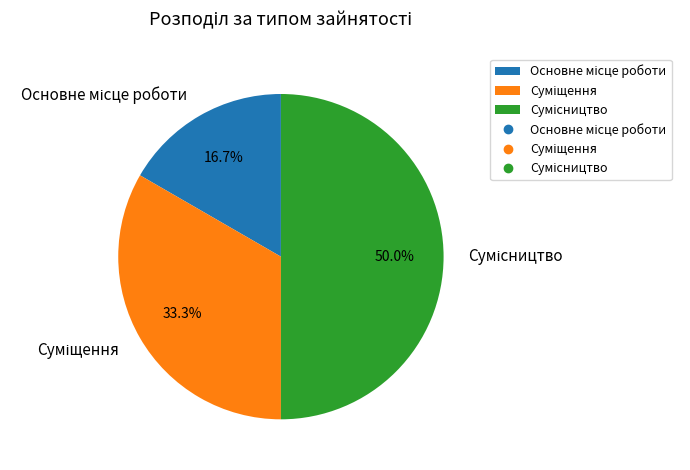

To the nearest percent, what is the difference between the largest and smallest slice percentages?

33%